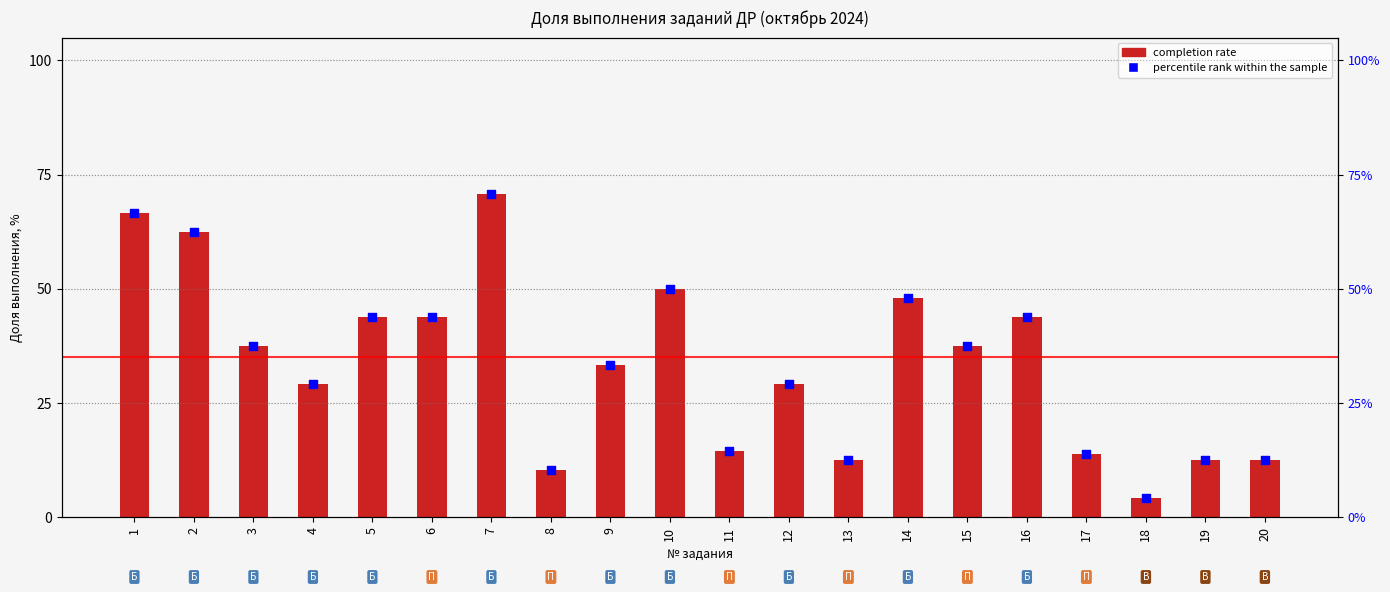

What is the total value across all series at 20?

25.0